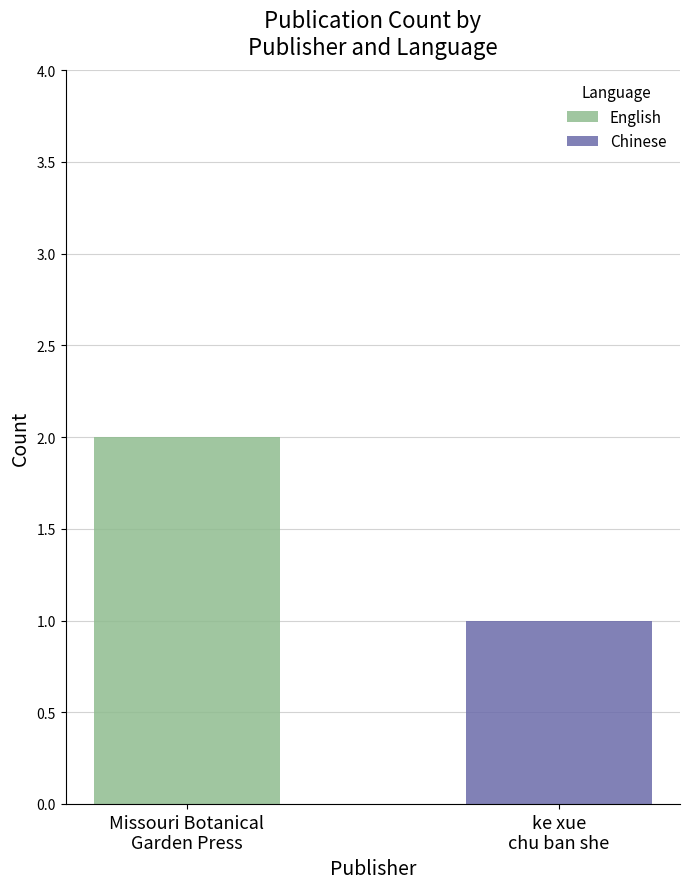

Are the bars horizontal?

No